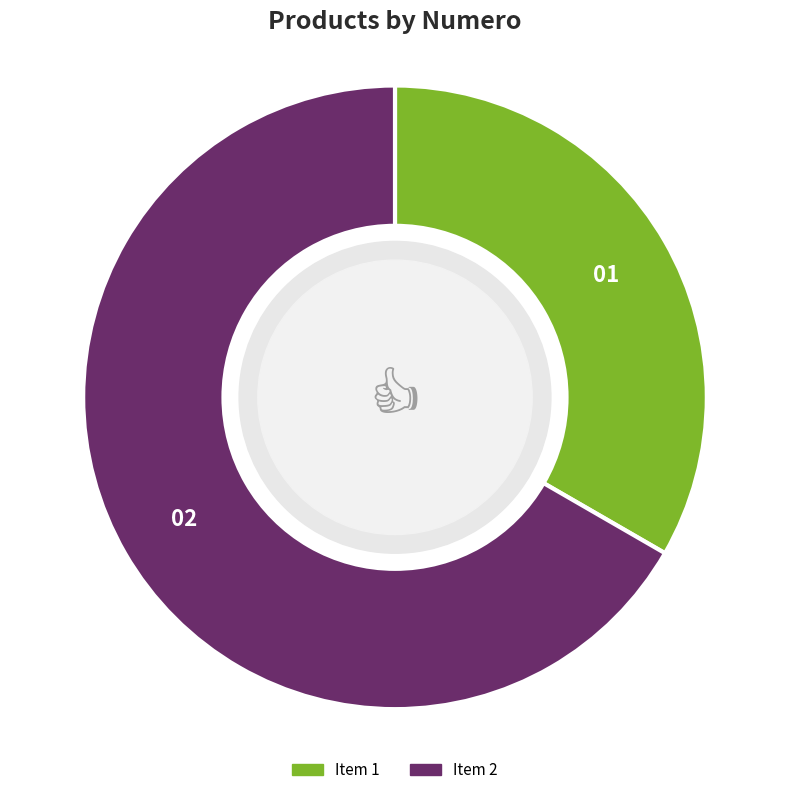

How many slices are in this pie chart?

2